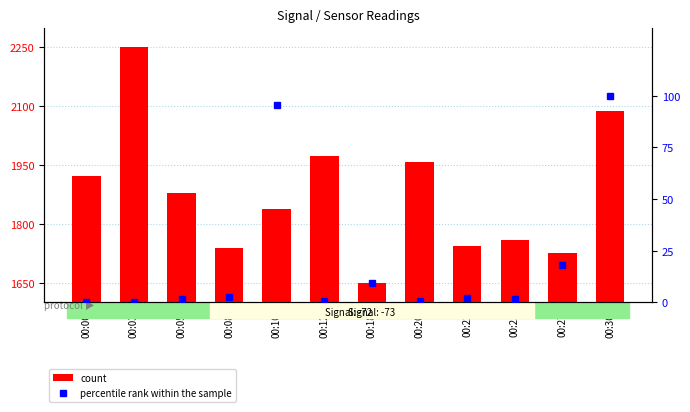

List the labels in order of percentile rank within the sample value, smallest first.

00:00, 00:03, 00:12, 00:20, 00:05, 00:25, 00:22, 00:08, 00:18, 00:27, 00:10, 00:30